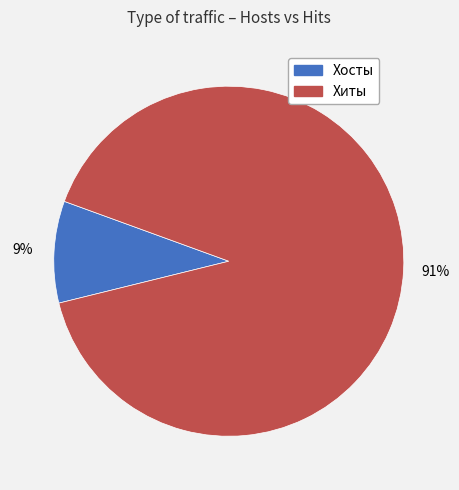

To the nearest percent, what percentage of the pie is Хиты?

91%